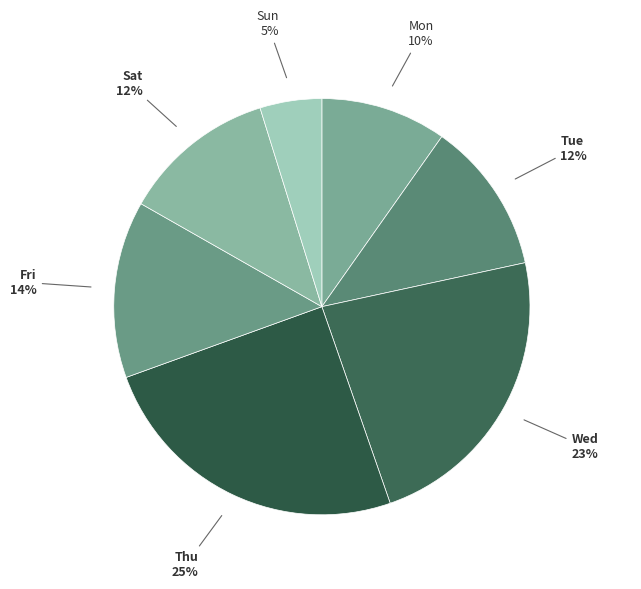

To the nearest percent, what is the average slice percentage?

14%